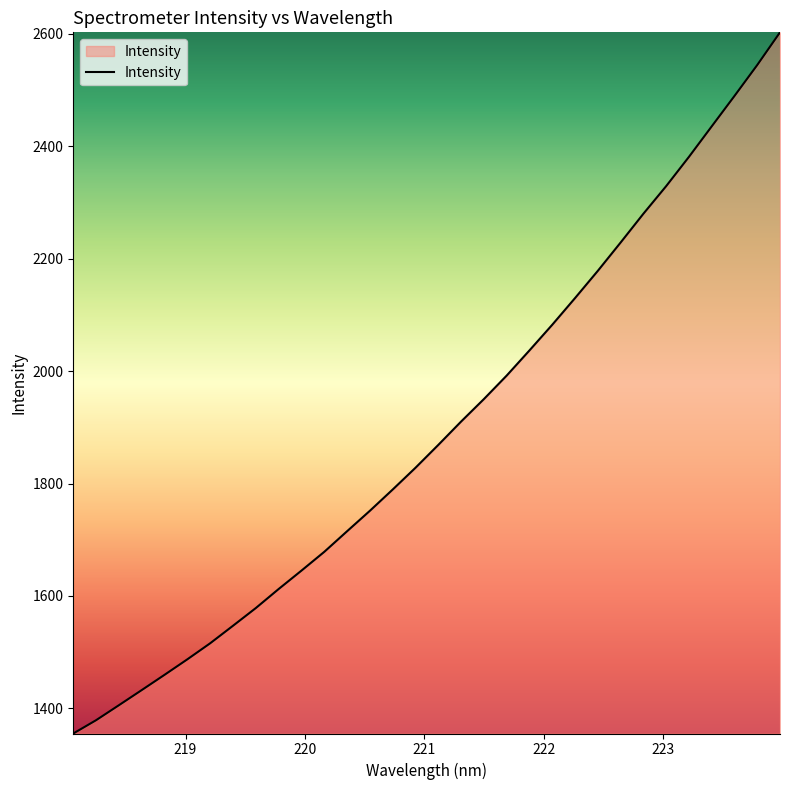

What is the minimum value shown in the chart?

1355.3